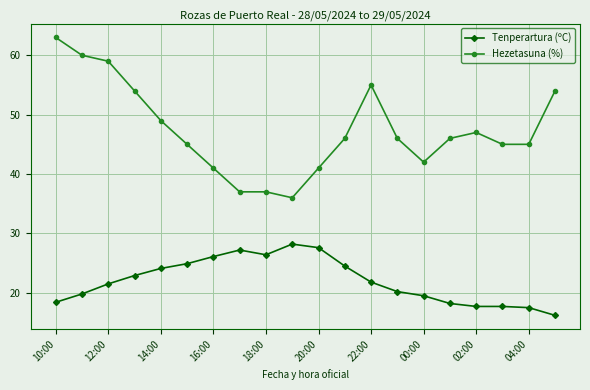

Rank the series by their average value, from highest to lowest.

Hezetasuna (%), Tenperartura (ºC)